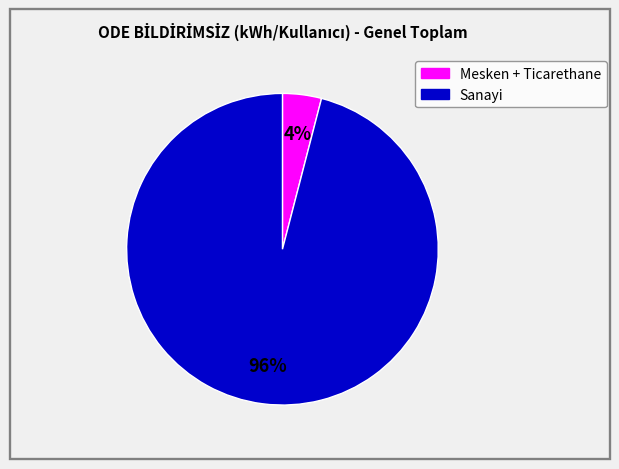

Is there any slice that represents more than half of the pie?

Yes